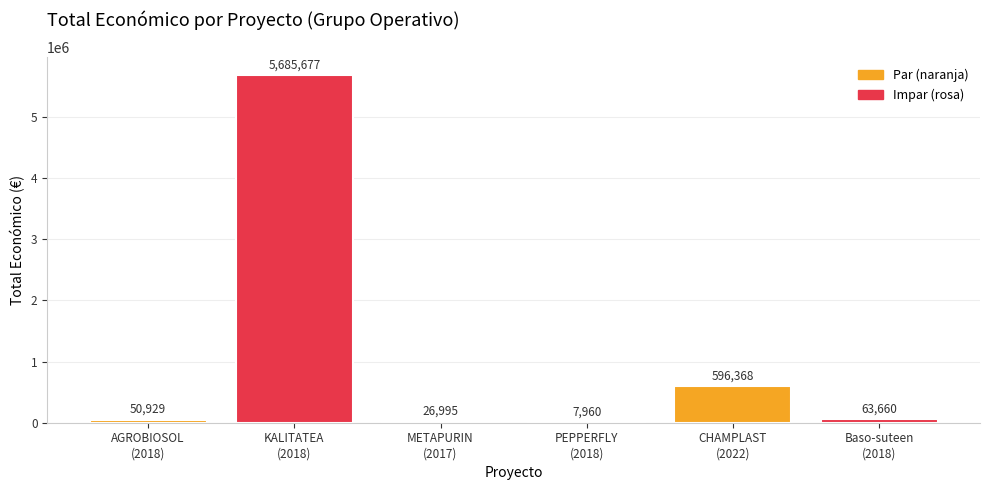

What is the greatest value displayed?

5685677